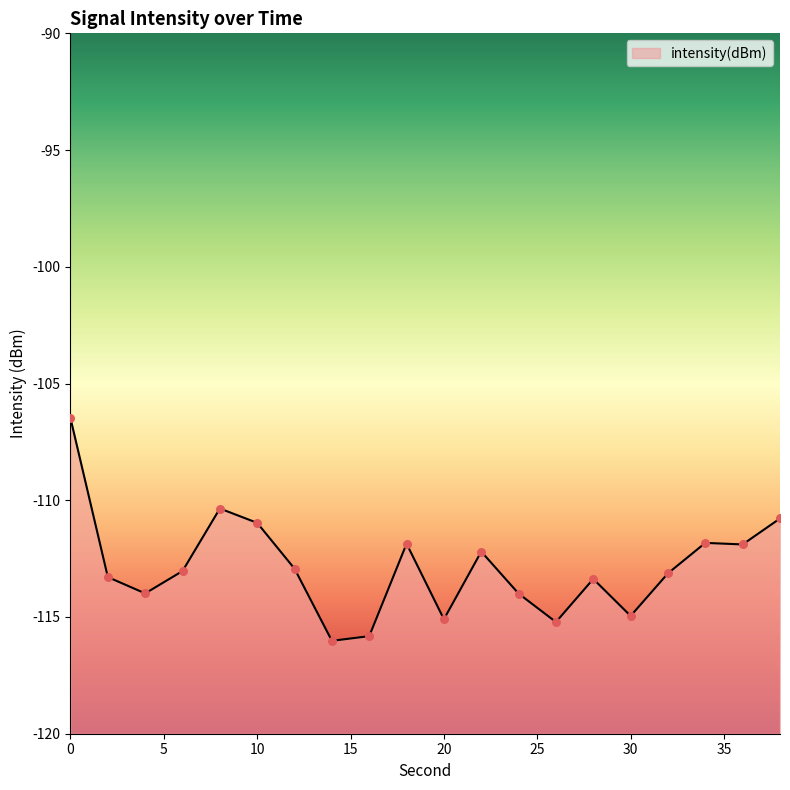

Between 10 and 18, which is larger?

10